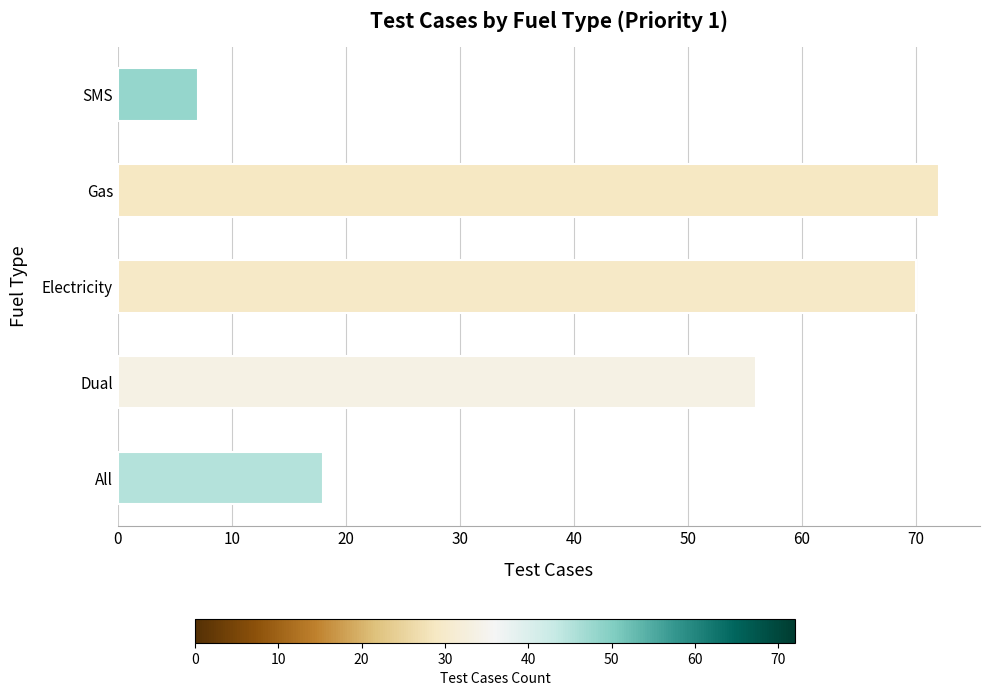

At which label is the value closest to 39?

Dual